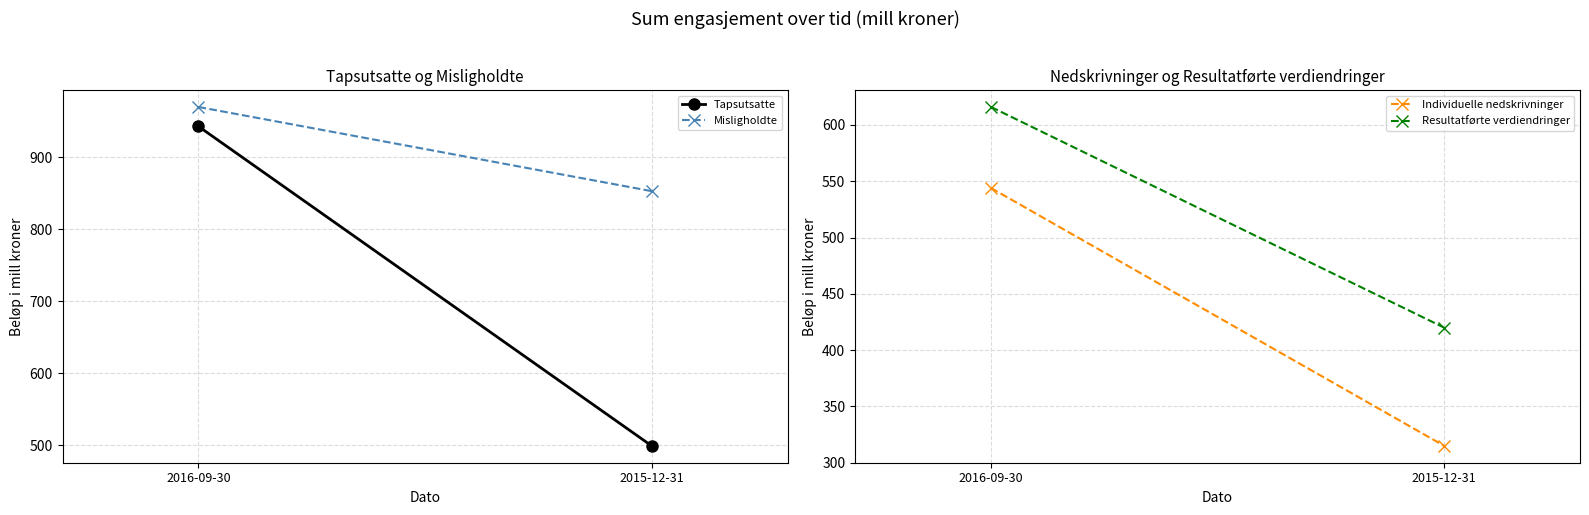

What is the label of the 2nd point from the right?

2016-09-30